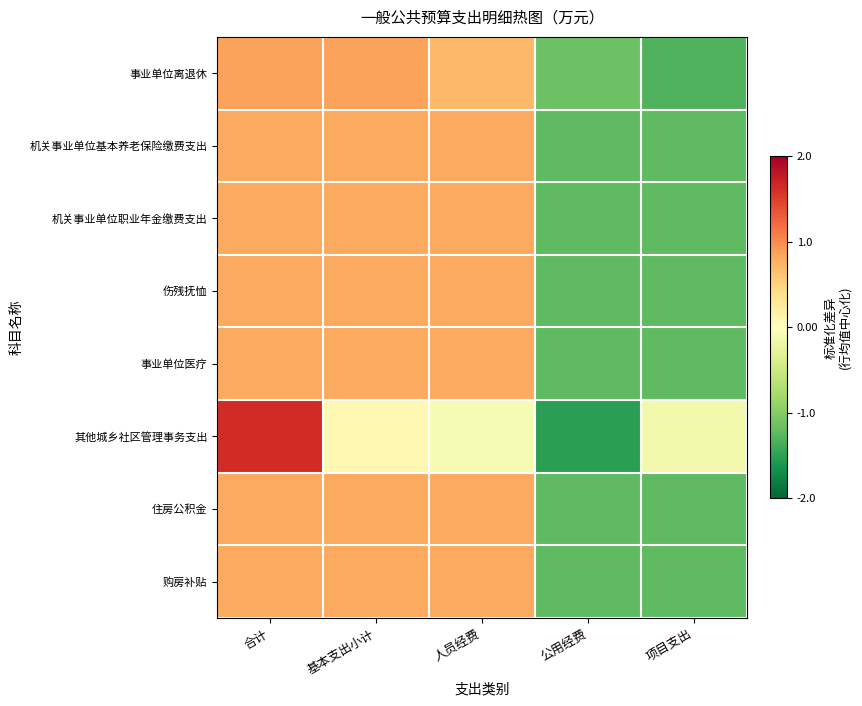

What is the total value across all series at 合计?

7.4